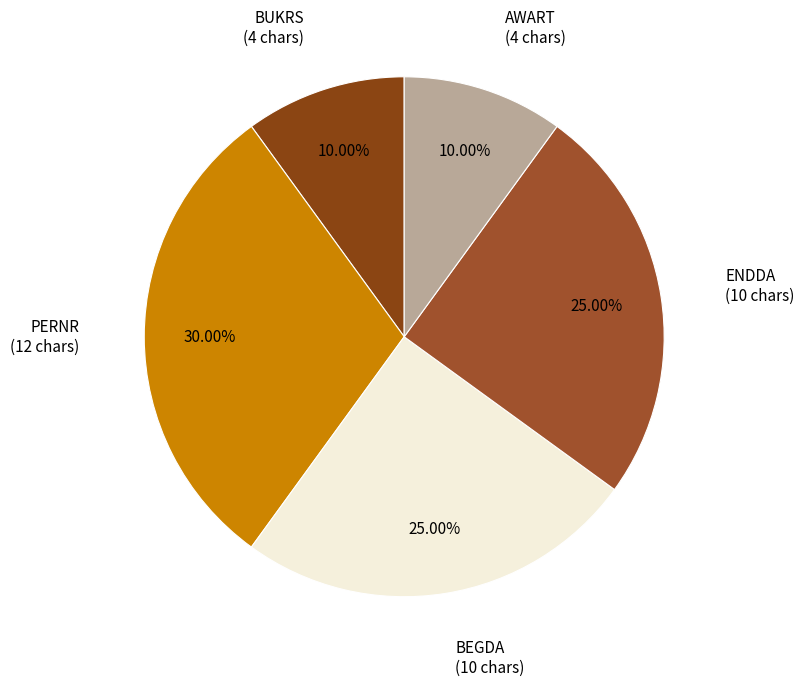

What is the smallest slice in the pie chart?

BUKRS